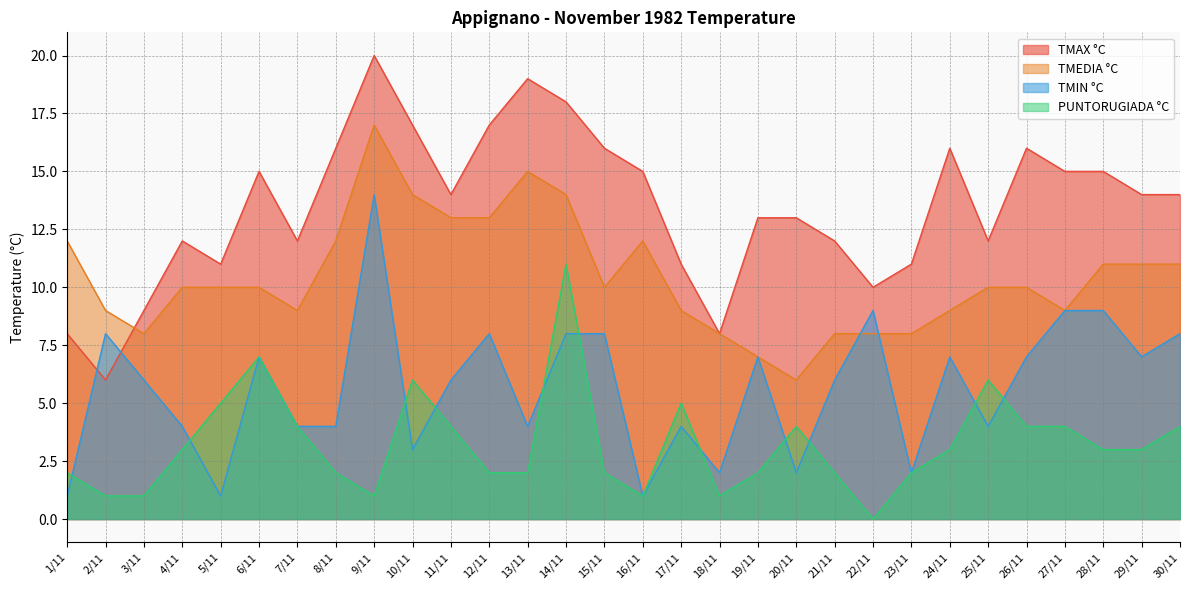

True or false: PUNTORUGIADA °C and TMIN °C intersect in this chart.

True